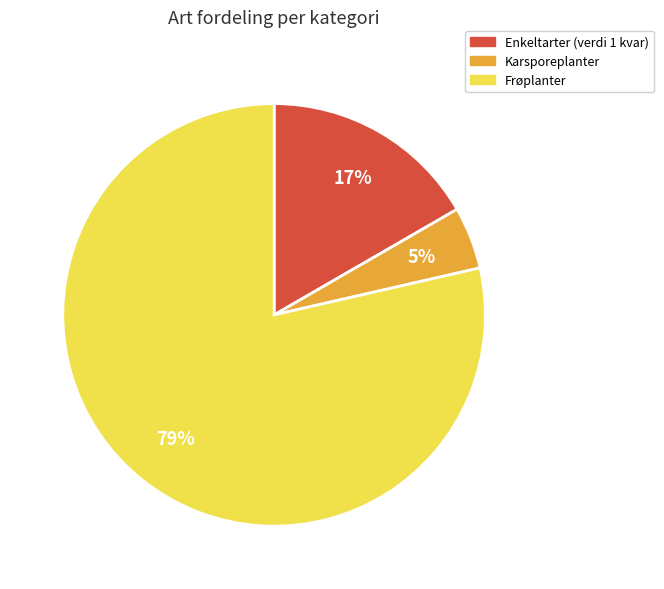

To the nearest percent, what is the combined percentage of Frøplanter and Karsporeplanter?

83%